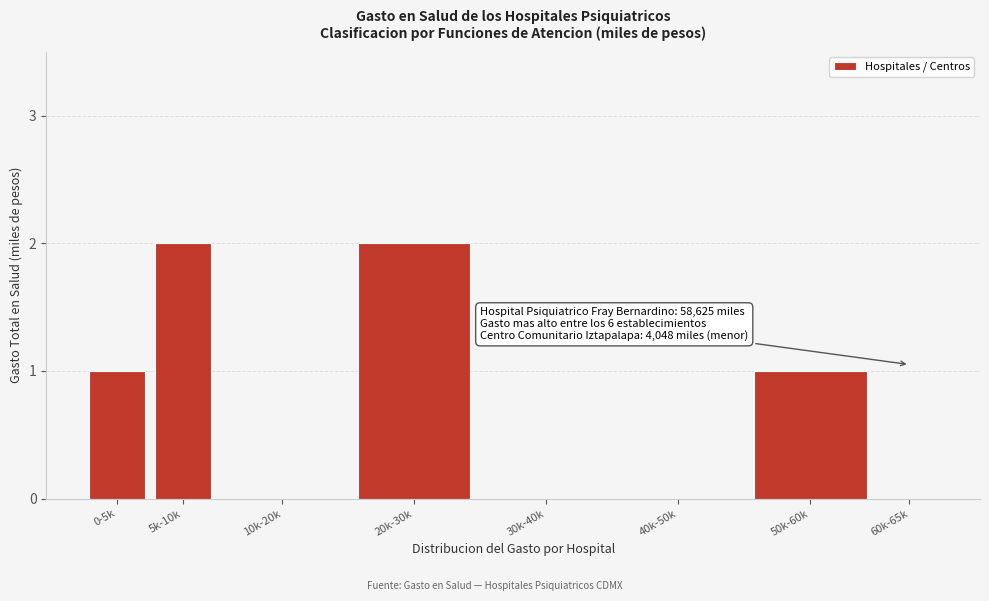

Reading right to left, list all the values displayed in this chart.

60k-65k=0	50k-60k=1	40k-50k=0	30k-40k=0	20k-30k=2	10k-20k=0	5k-10k=2	0-5k=1